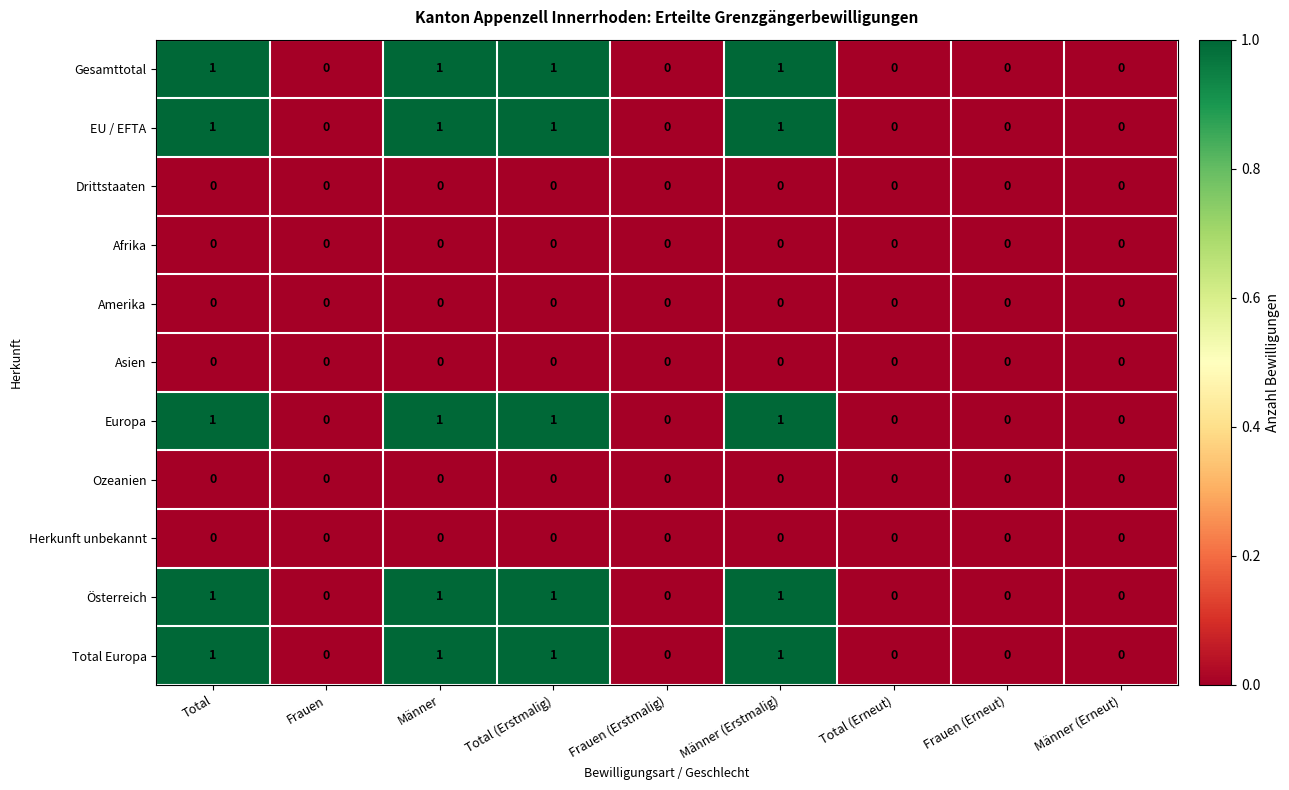

What is the total value across all series at Männer (Erstmalig)?

5